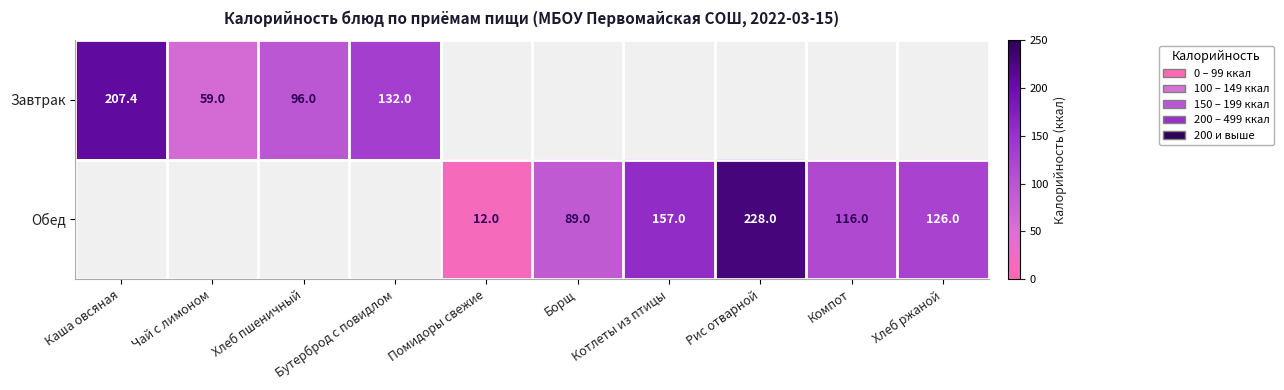

Which series changed the most between Борщ and Рис отварной?

Обед